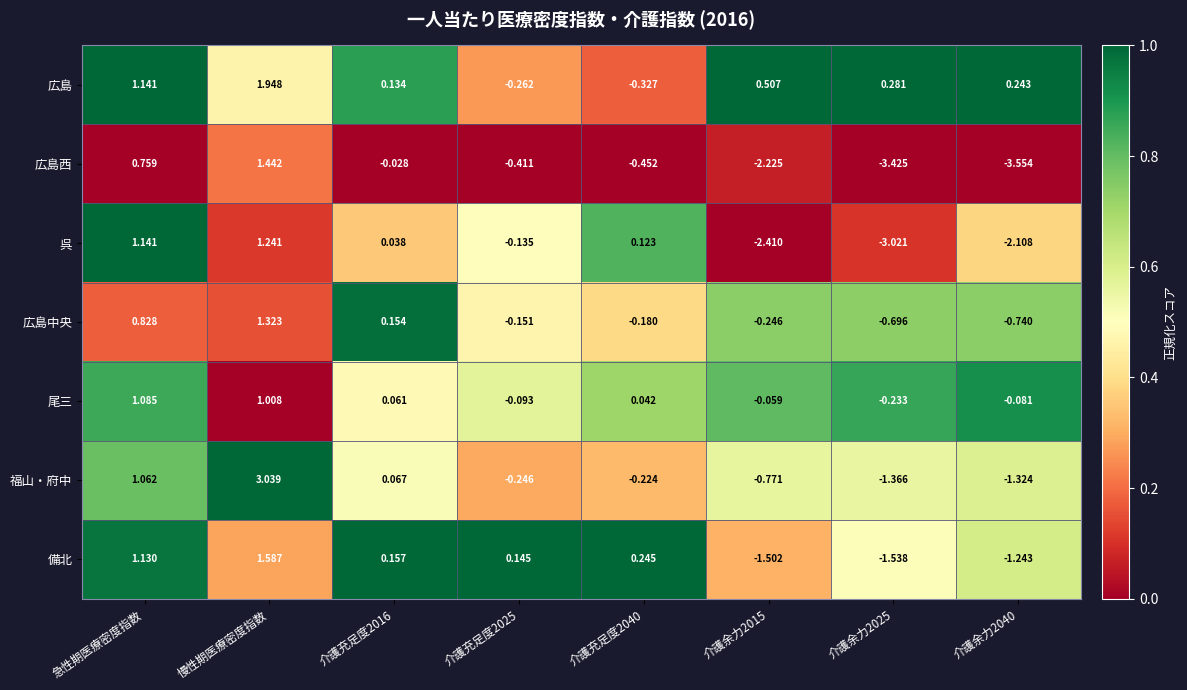

Where does the 呉 series first go above 0?

急性期医療密度指数